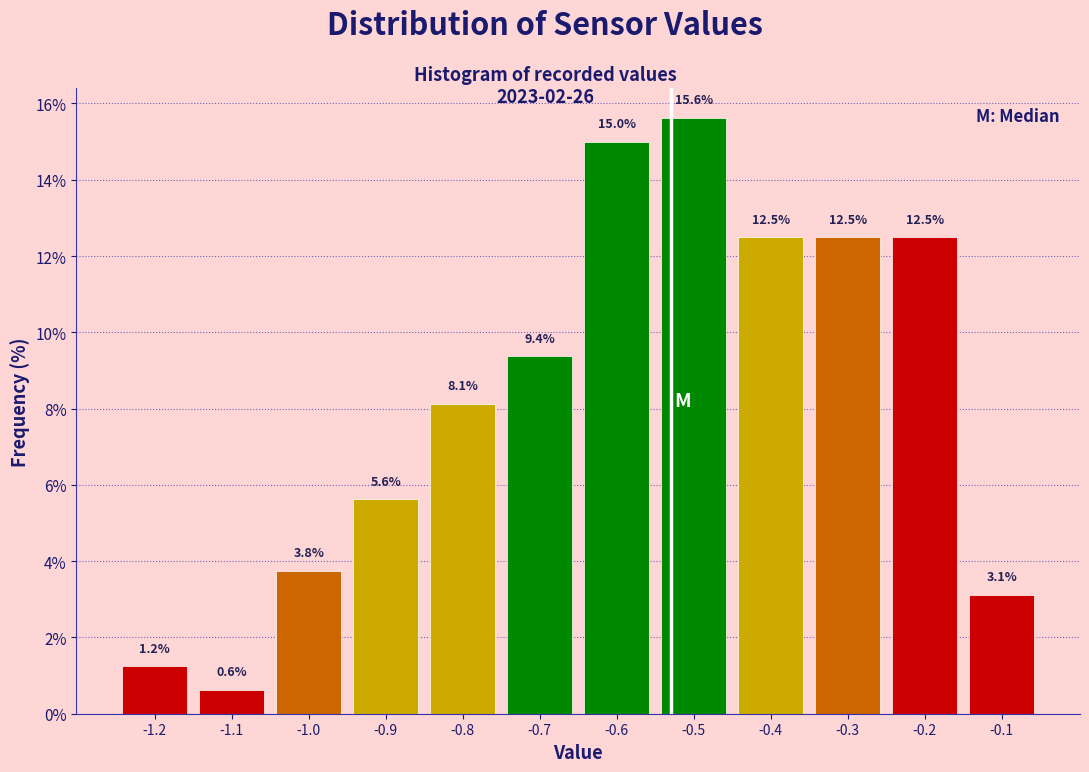

Between -0.1 and -0.3, which is larger?

-0.3